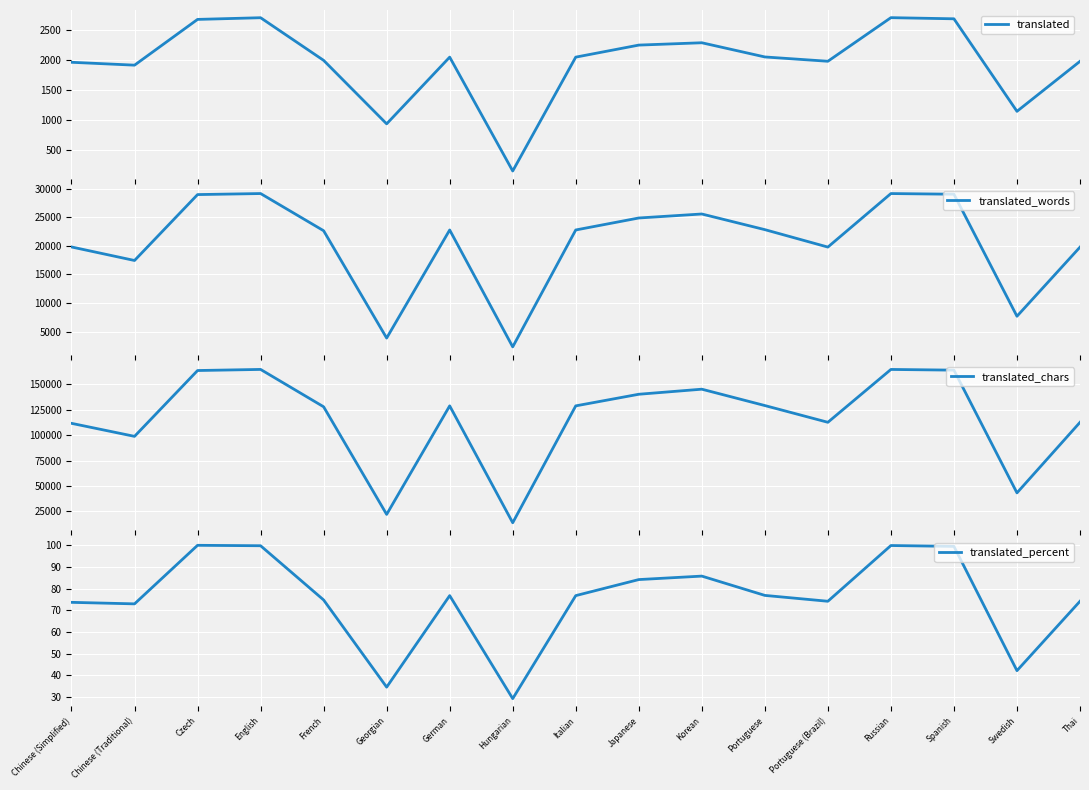

Rank the categories by translated_chars value from lowest to highest.

Hungarian, Georgian, Swedish, Chinese (Traditional), Chinese (Simplified), Thai, Portuguese (Brazil), French, German, Italian, Portuguese, Japanese, Korean, Czech, Spanish, Russian, English